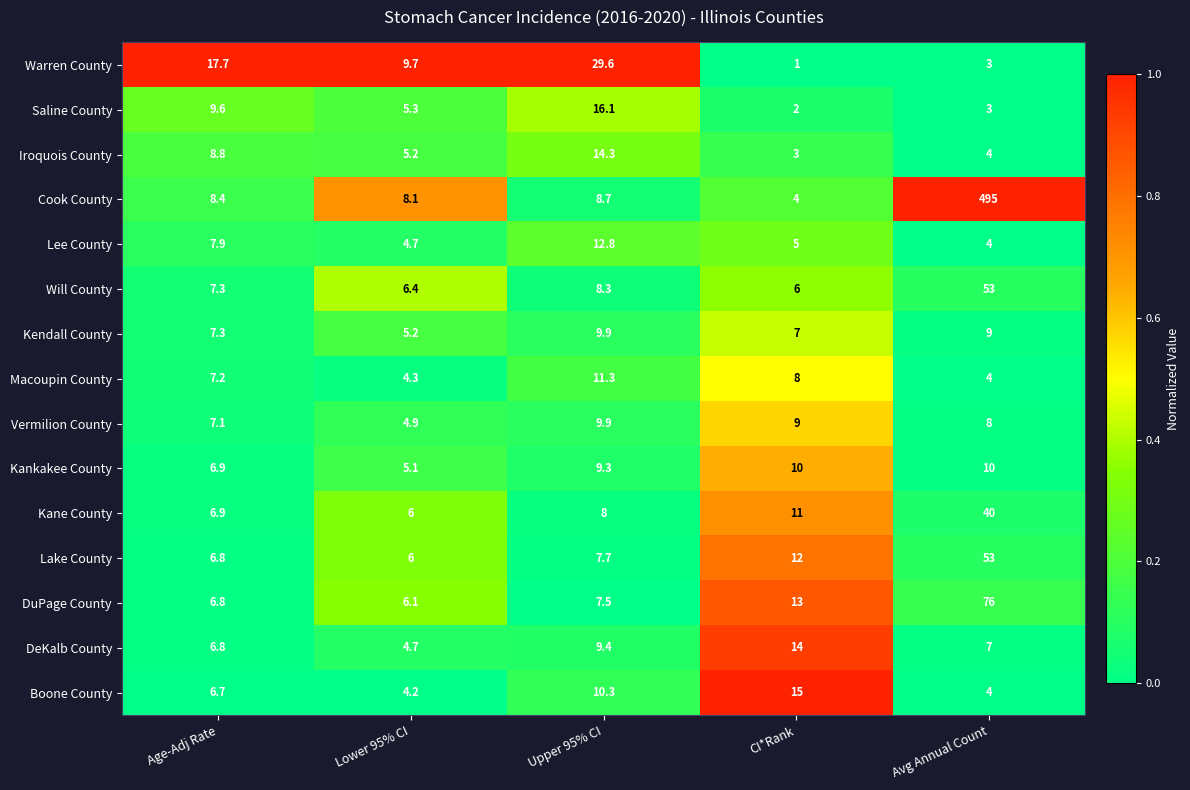

True or false: DuPage County has a value of 76.0 at Avg Annual Count.

True